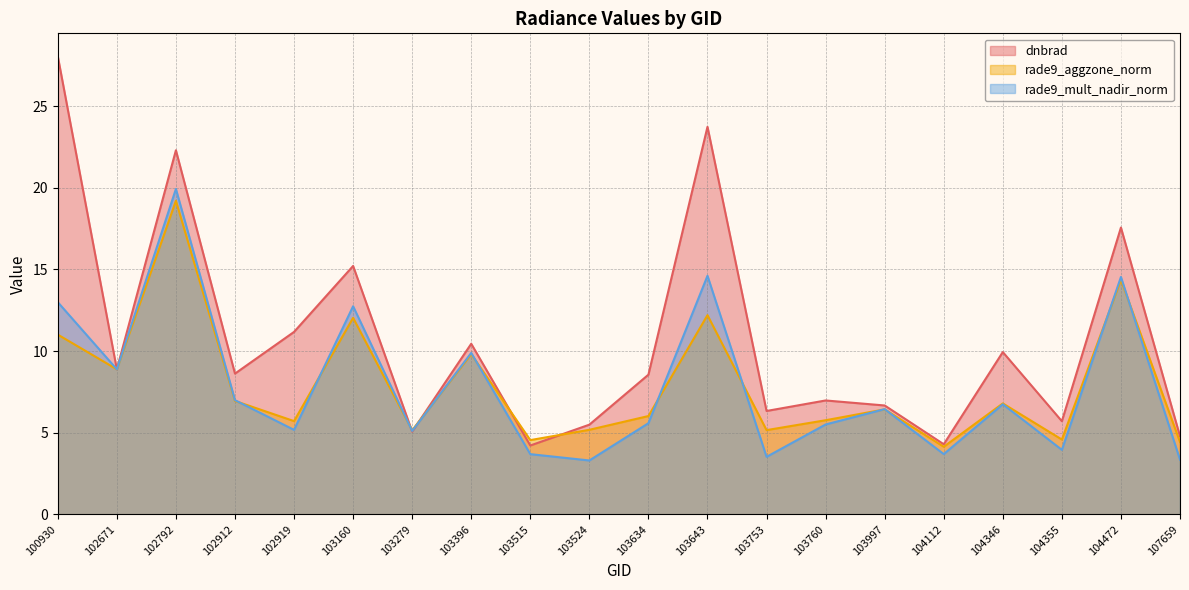

Rank the series by their maximum value, from lowest to highest.

rade9_aggzone_norm, rade9_mult_nadir_norm, dnbrad